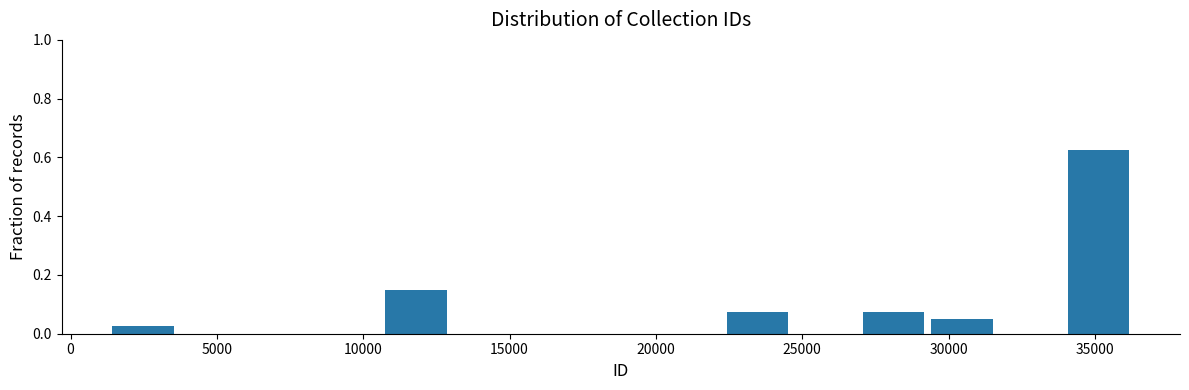

Which range on the x-axis has the tallest bar?

34000 to 36500